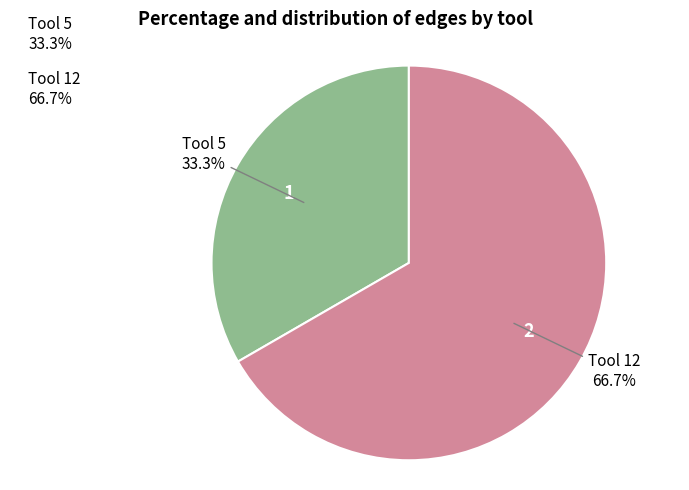

Is it true that Tool 5 is 46% of the pie?

False